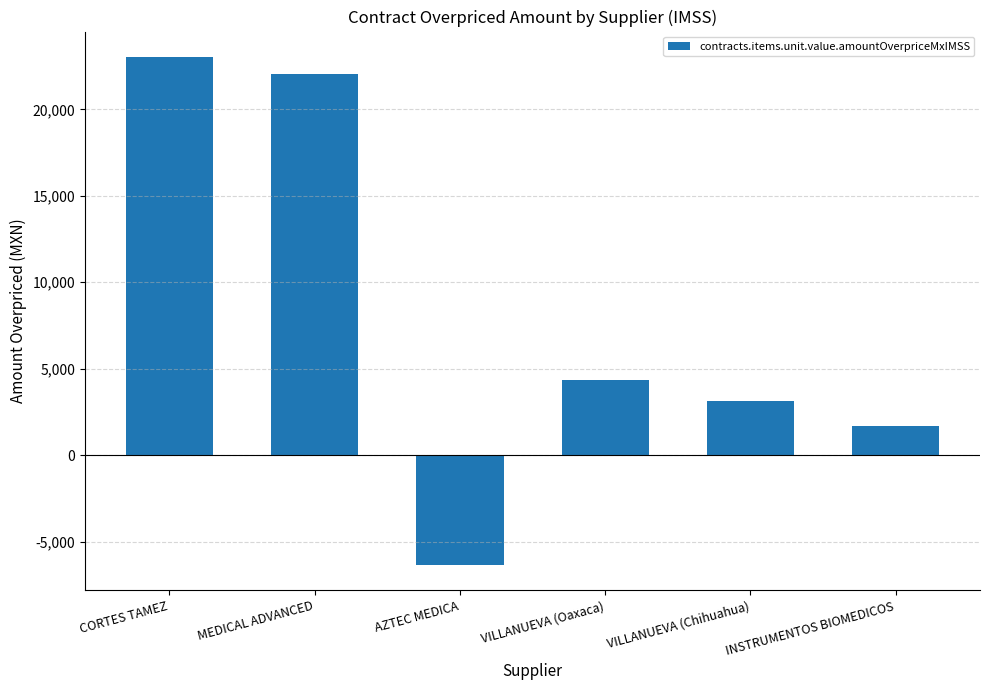

List the labels in order of value, smallest first.

AZTEC MEDICA, INSTRUMENTOS BIOMEDICOS, VILLANUEVA (Chihuahua), VILLANUEVA (Oaxaca), MEDICAL ADVANCED, CORTES TAMEZ